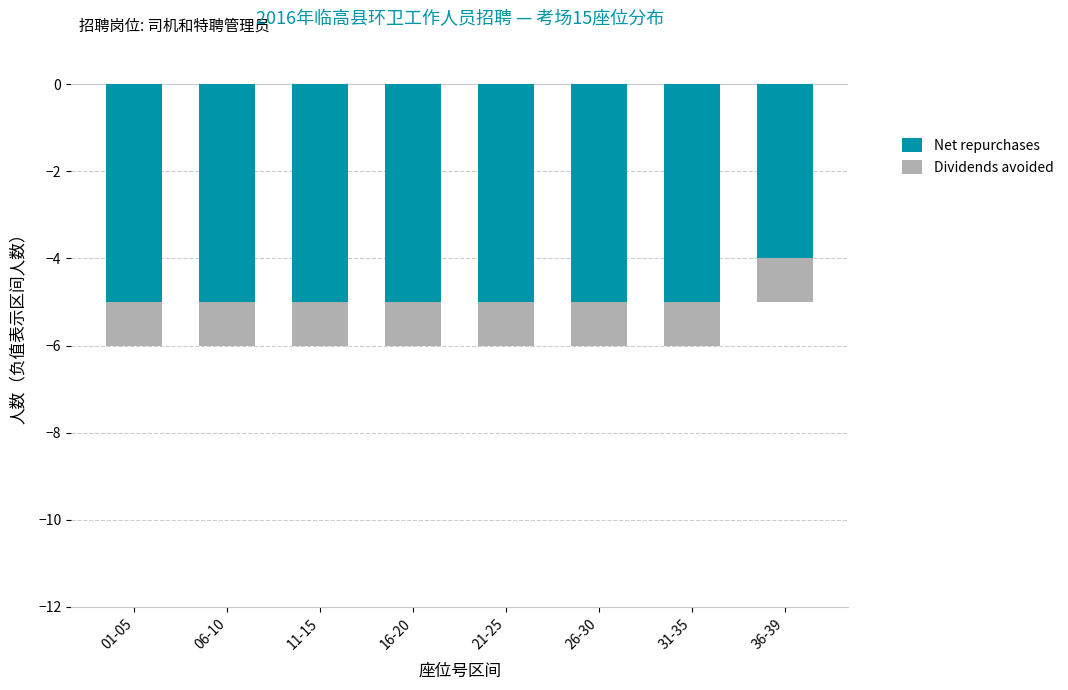

What is the label of the 6th bar from the right?

11-15